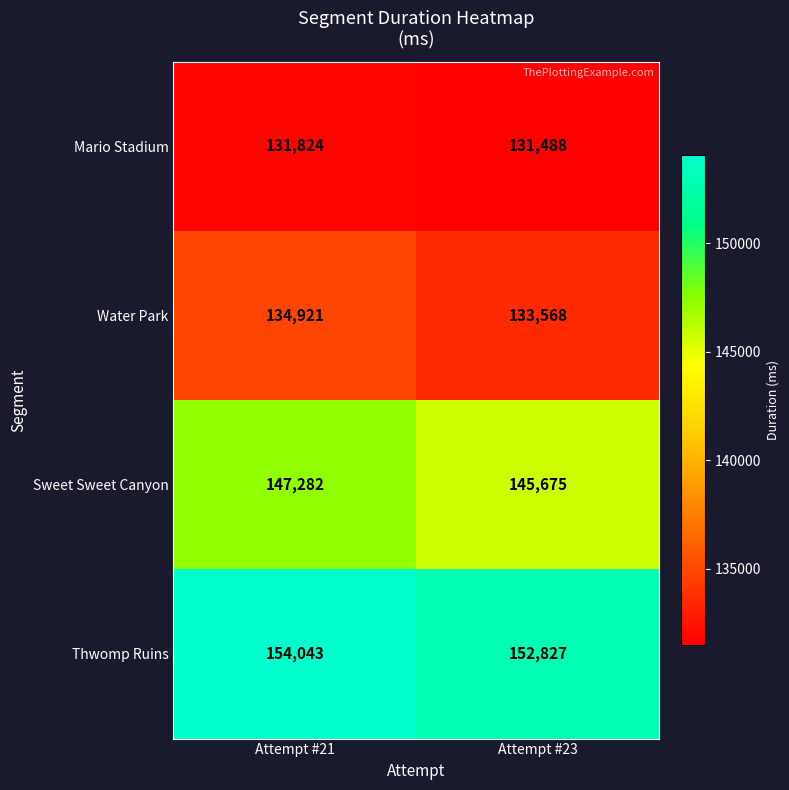

Reading right to left, list all the values displayed in this chart.

Mario Stadium: Attempt #23=131488	Attempt #21=131824
Water Park: Attempt #23=133568	Attempt #21=134921
Sweet Sweet Canyon: Attempt #23=145675	Attempt #21=147282
Thwomp Ruins: Attempt #23=152827	Attempt #21=154043